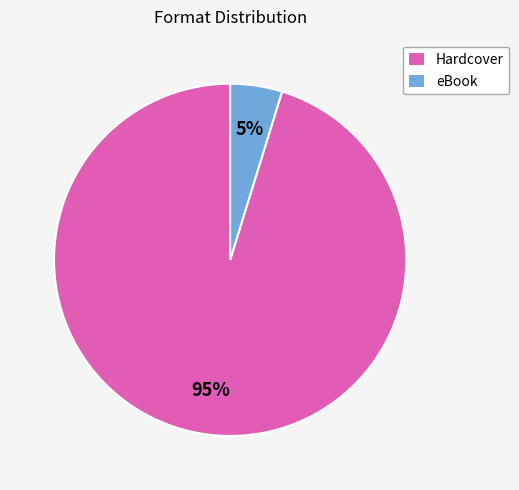

Is the sum of eBook and Hardcover greater than half?

Yes